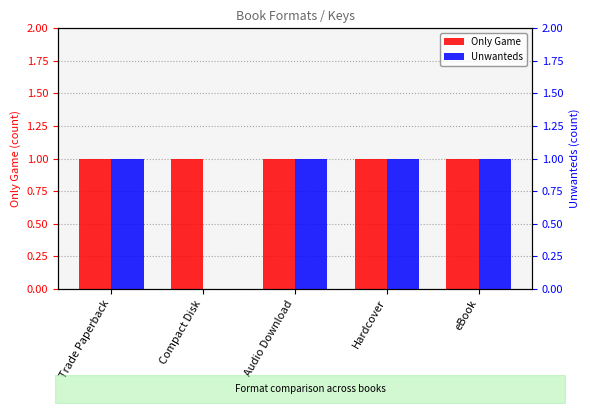

What value does the Unwanteds series have at eBook?

1